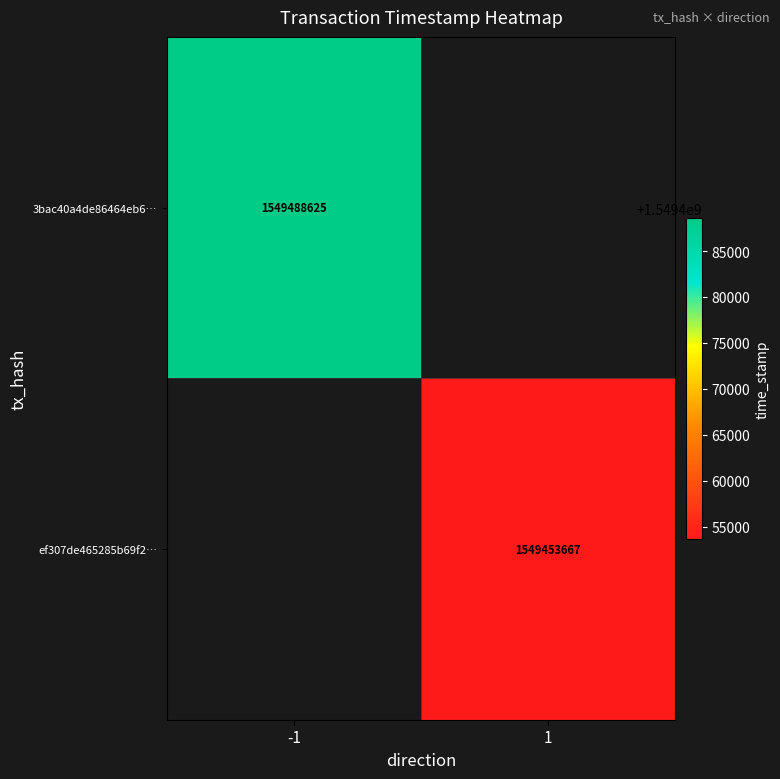

True or false: ef307de465285b69f2… has a value of 1549453667 at 1.

True